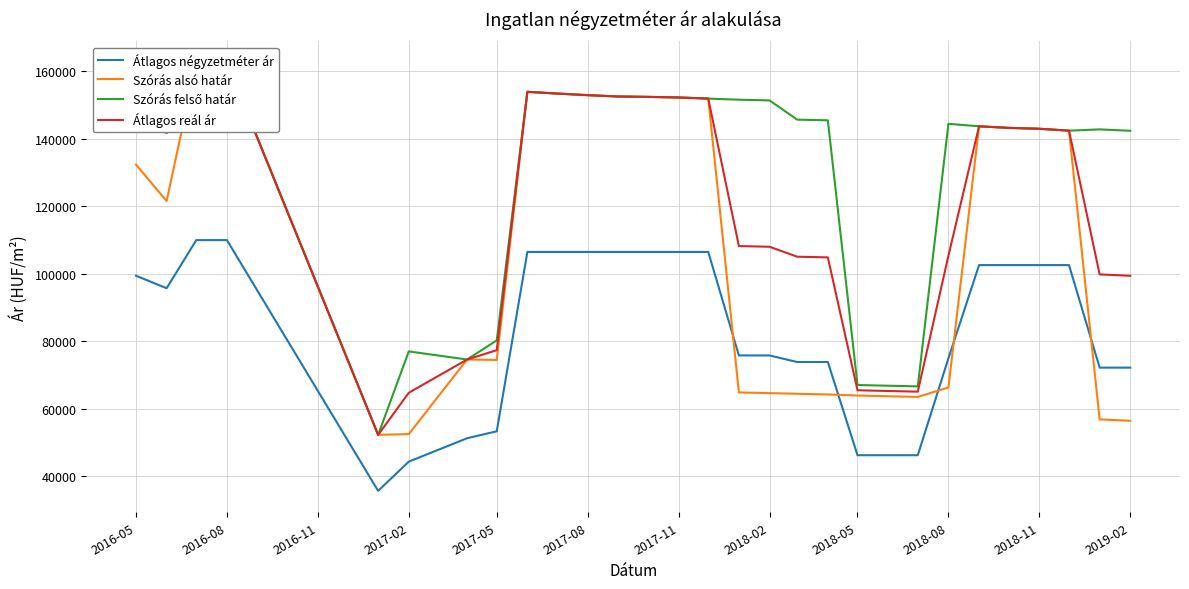

What is the maximum value for Átlagos négyzetméter ár?

110000